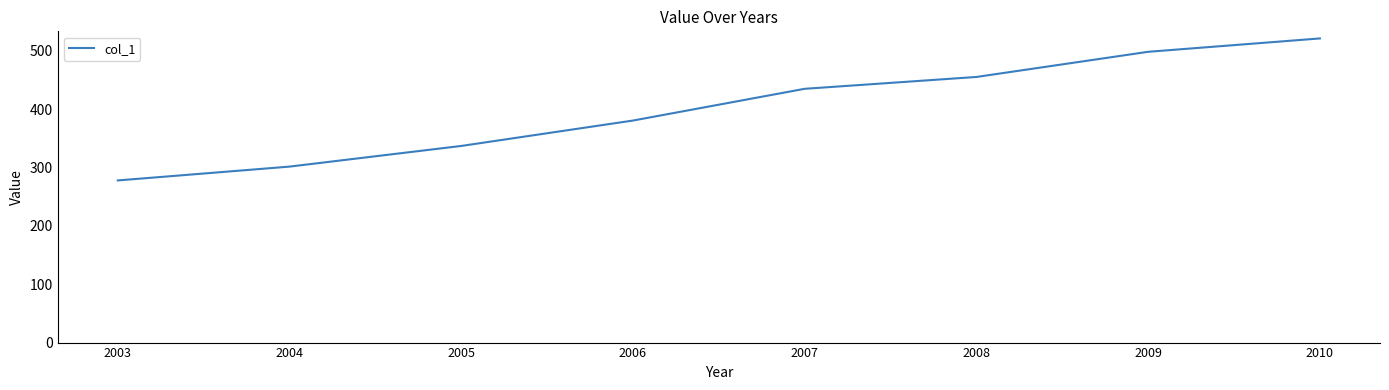

What is the average value?

400.7